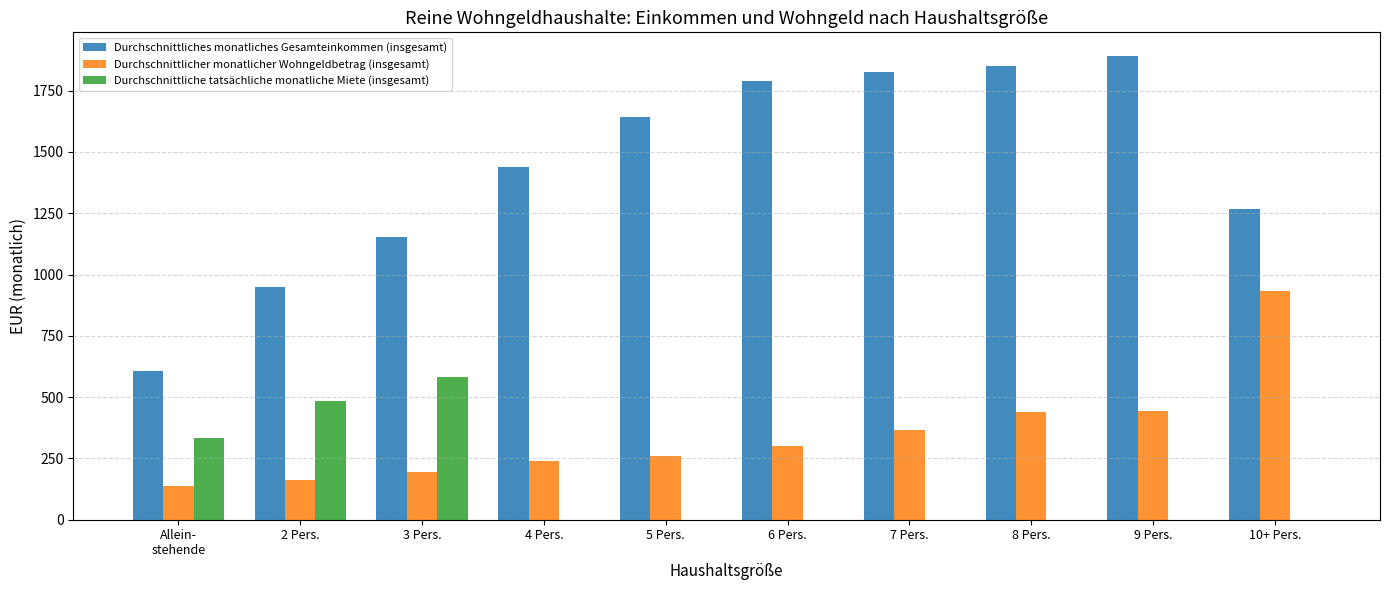

The value of Durchschnittliche tatsächliche monatliche Miete (insgesamt) at 4 Pers. is 230. True or false?

False